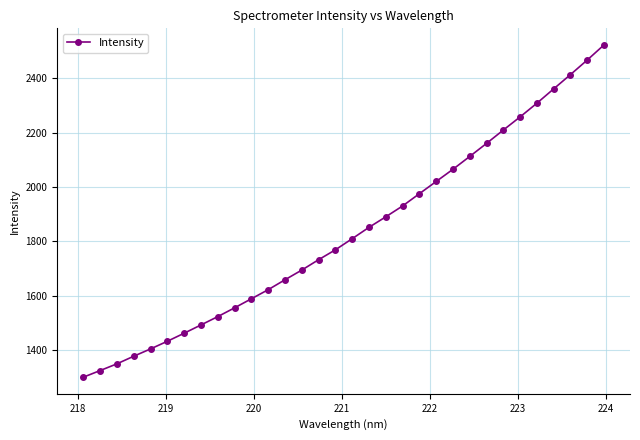

What is the greatest value displayed?

2523.4